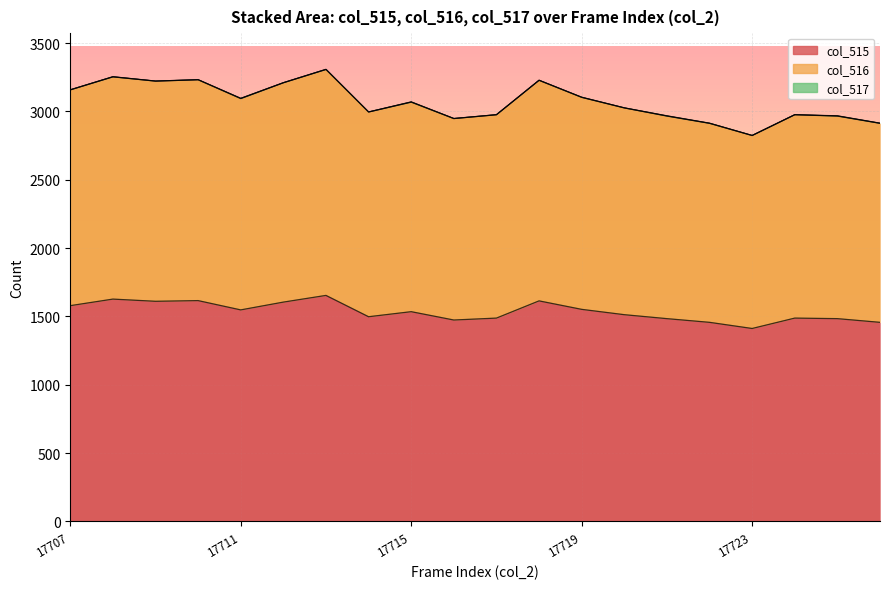

At which label does col_516 reach its minimum?

17723